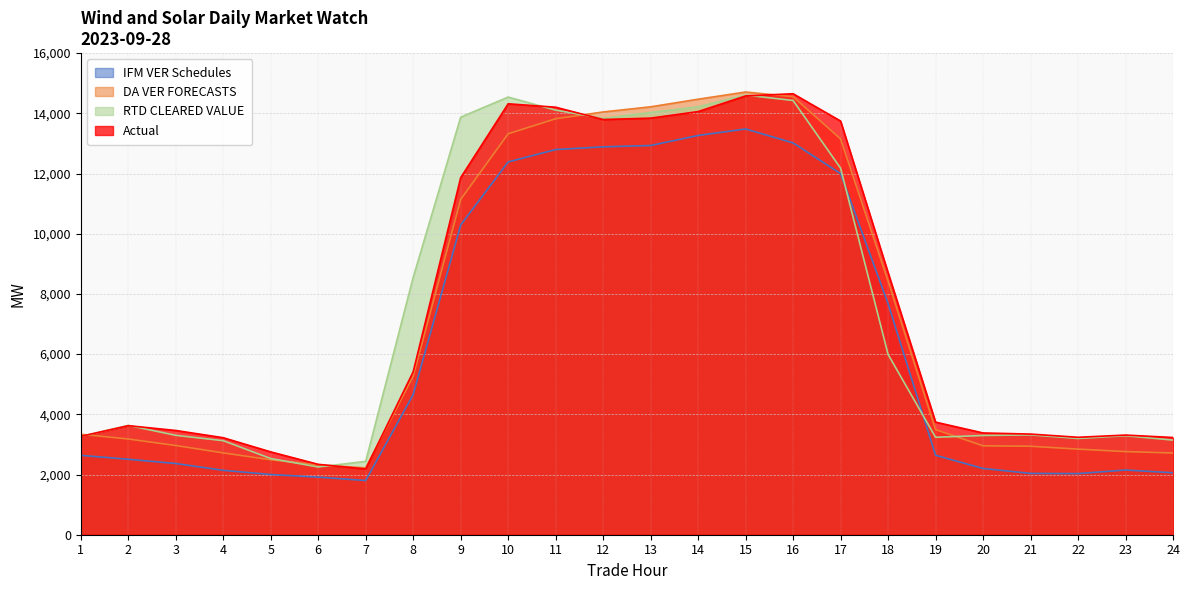

What are all the series names shown in the legend?

IFM VER Schedules, DA VER FORECASTS, RTD CLEARED VALUE, Actual